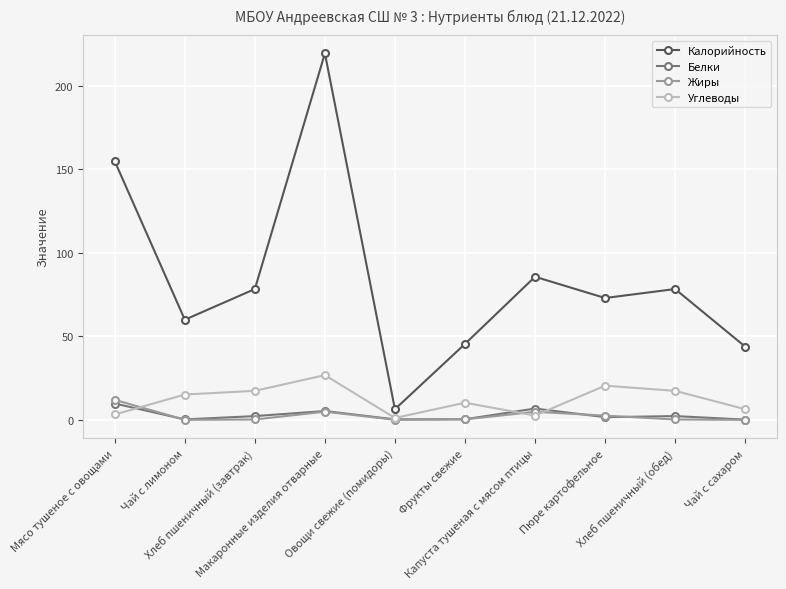

Count the number of data series in this chart.

4